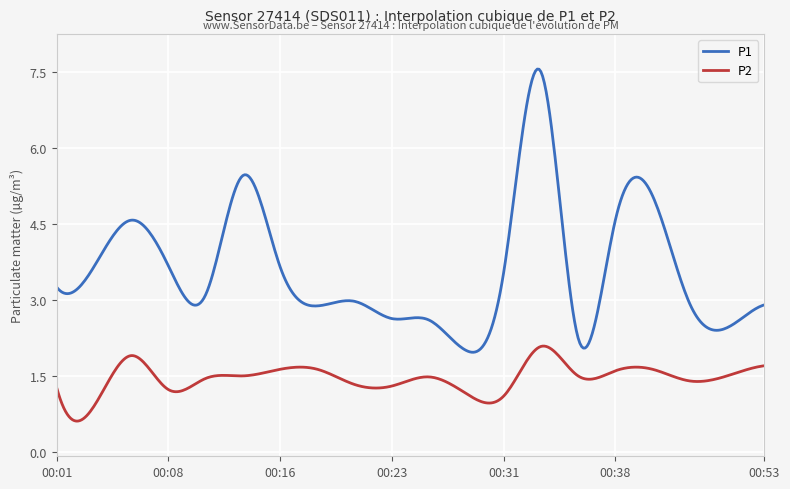

Which series has the largest total across all categories?

P1